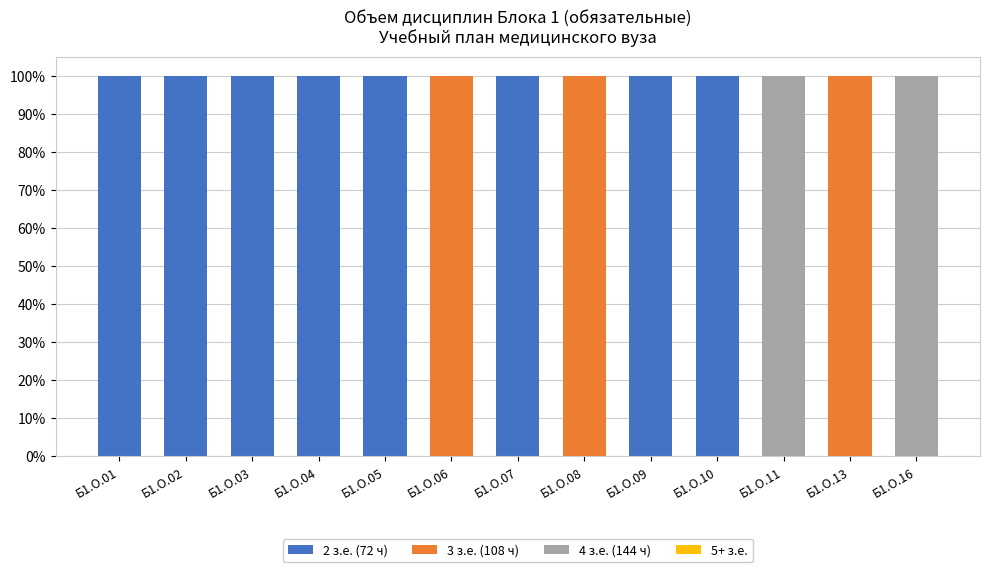

What is the maximum value for 2 з.е. (72 ч)?

100